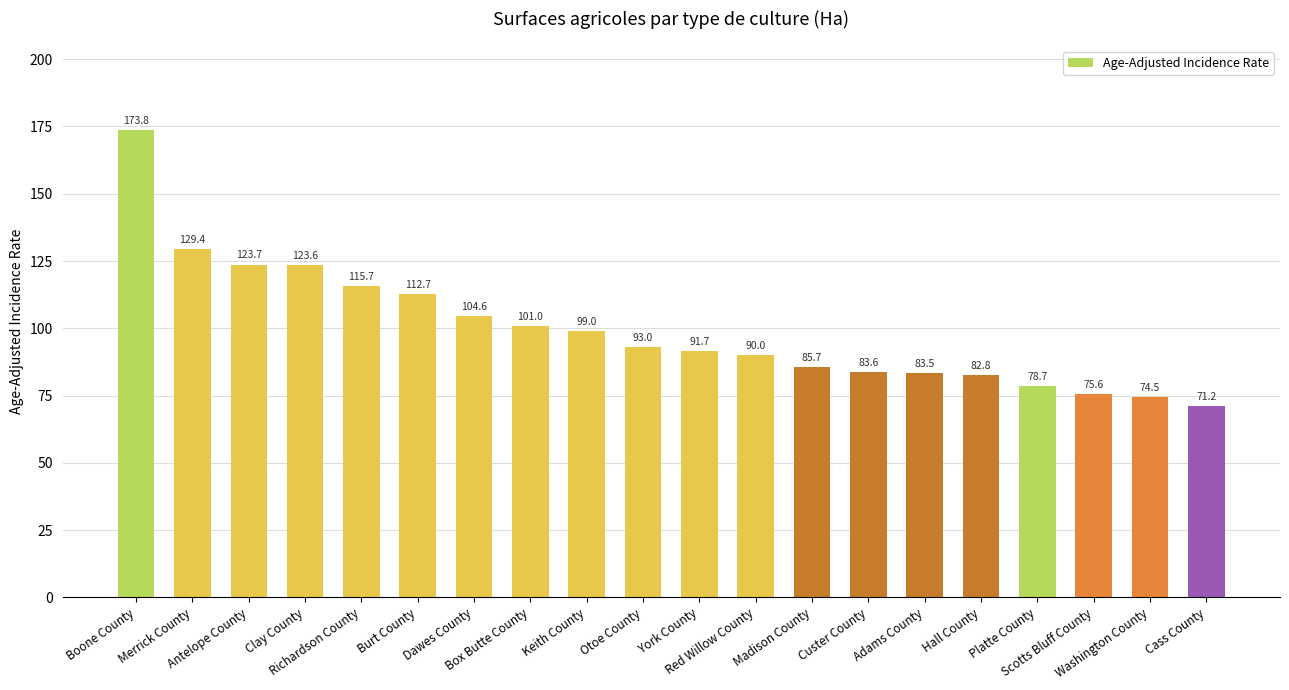

What is the label of the 3rd bar from the left?

Antelope County